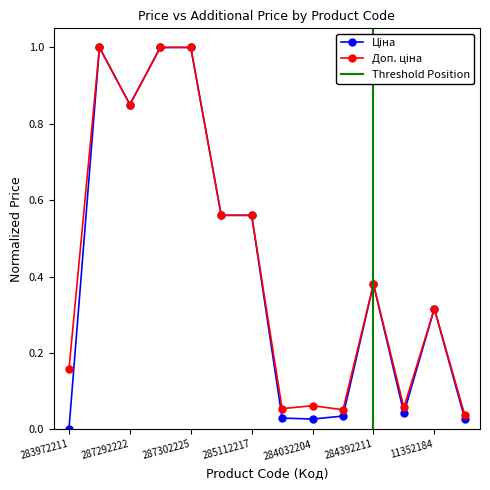

What is the sum of the Доп. ціна values at 276092108 and 283972211?

0.2